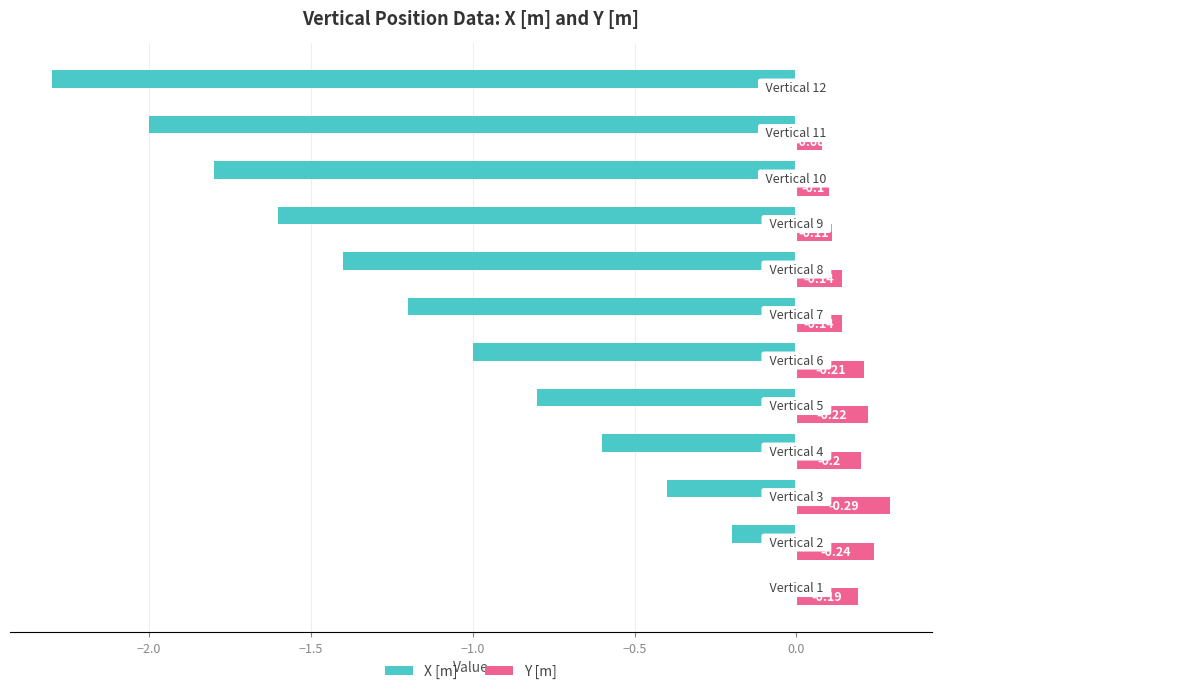

What are all the series names shown in the legend?

X [m], Y [m]